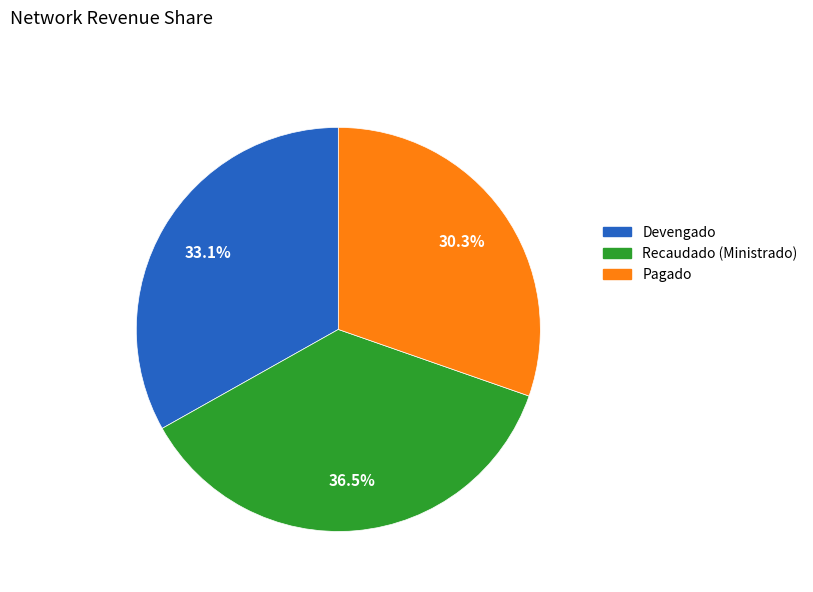

Does Pagado account for over 50% of the chart?

No